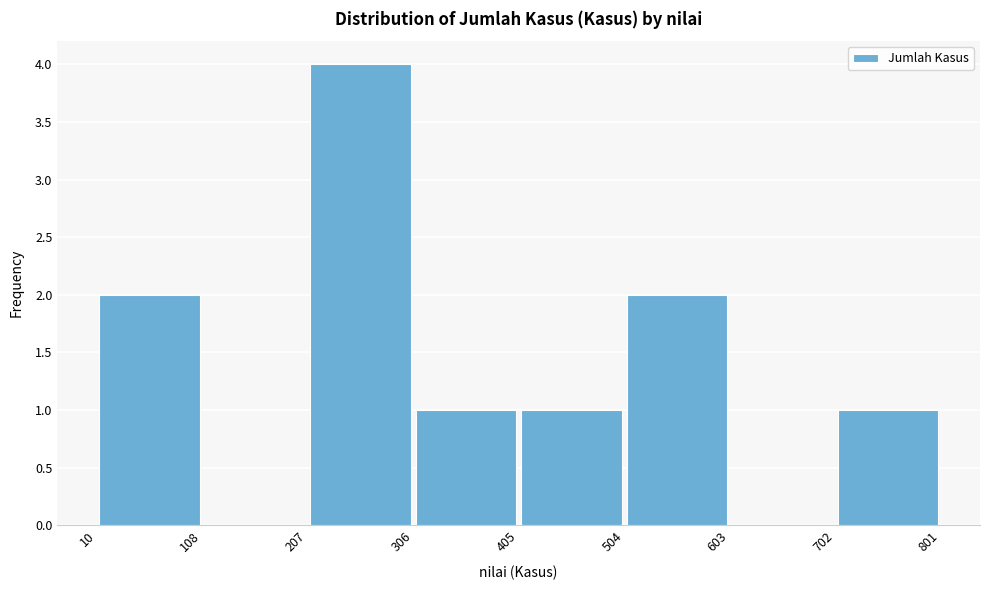

Which range on the x-axis has the tallest bar?

207 to 306